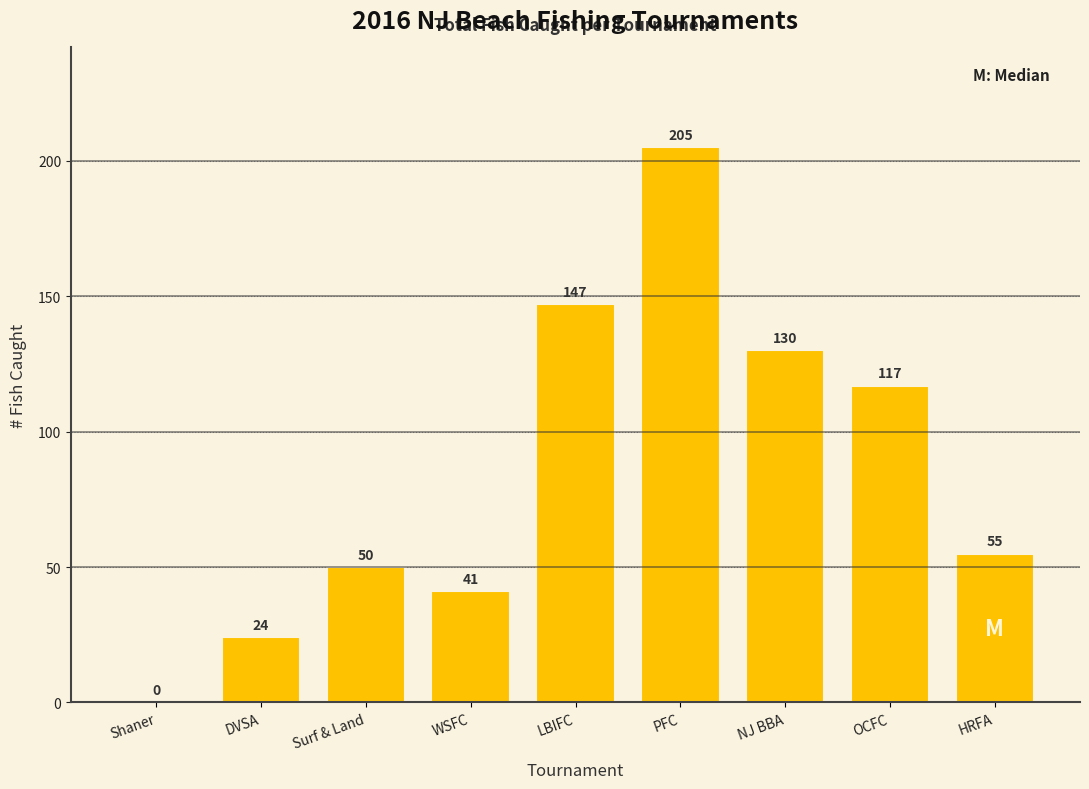

Reading left to right, extract all data points from this chart.

Shaner=0	DVSA=24	Surf & Land=50	WSFC=41	LBIFC=147	PFC=205	NJ BBA=130	OCFC=117	HRFA=55